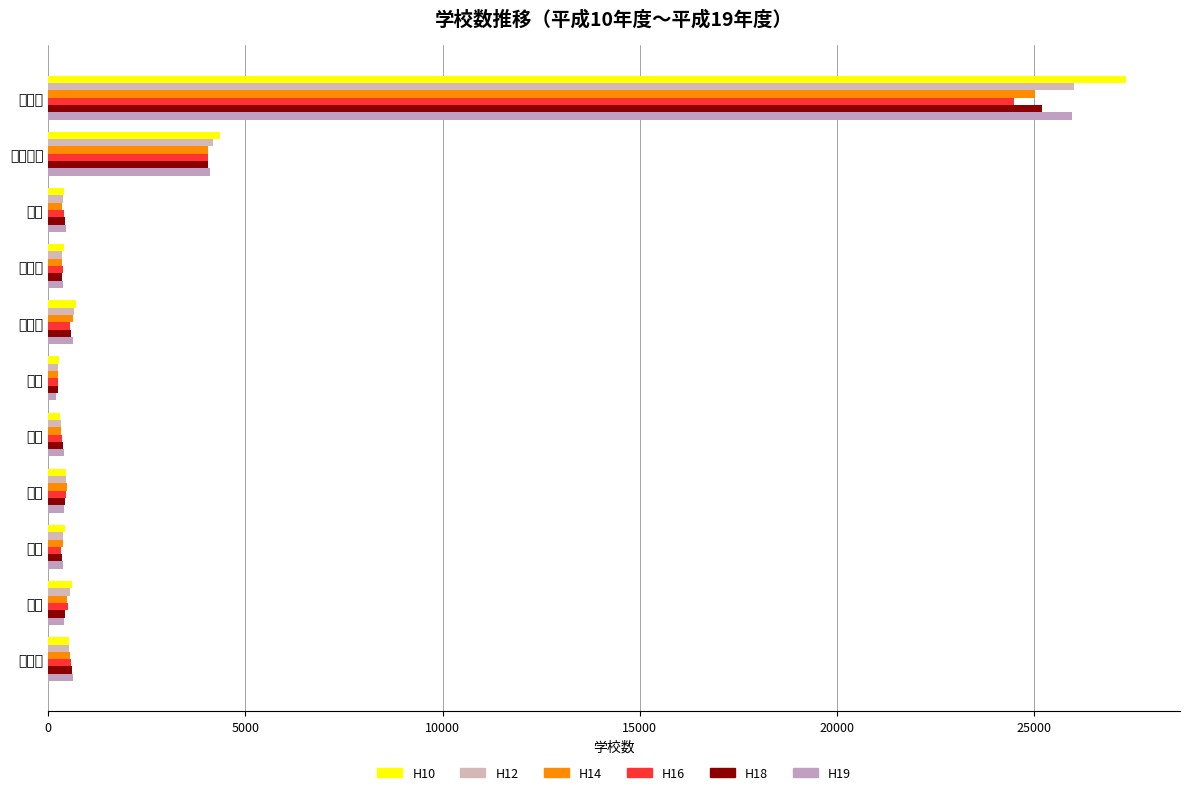

What is the minimum value shown in the chart?

197